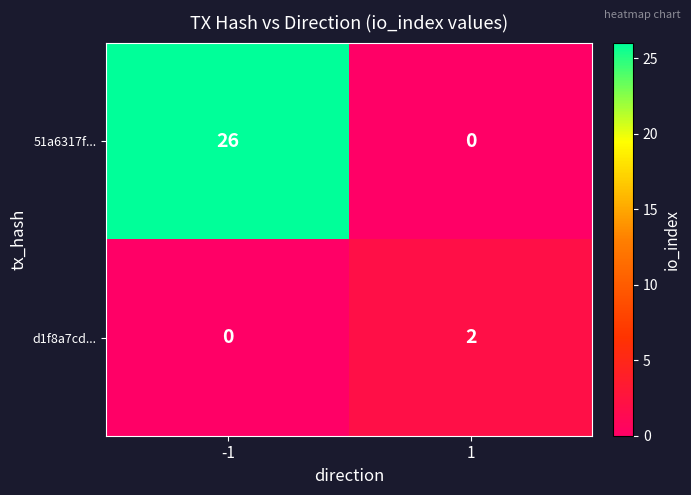

Which series has the largest total across all categories?

51a6317f...